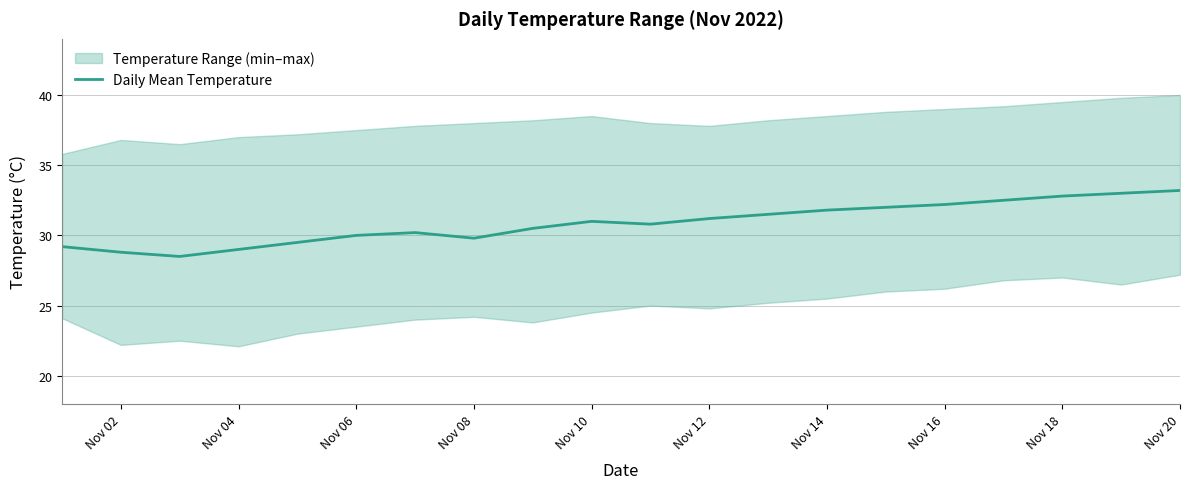

The Daily Mean Temperature series shows 39.3 at Nov 06. True or false?

False